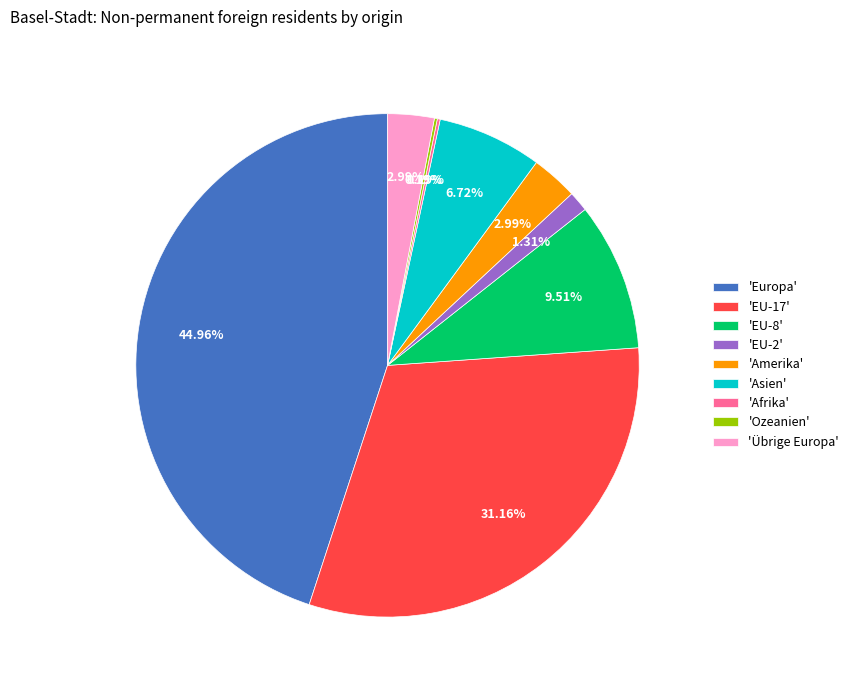

Is there any slice that represents more than half of the pie?

No